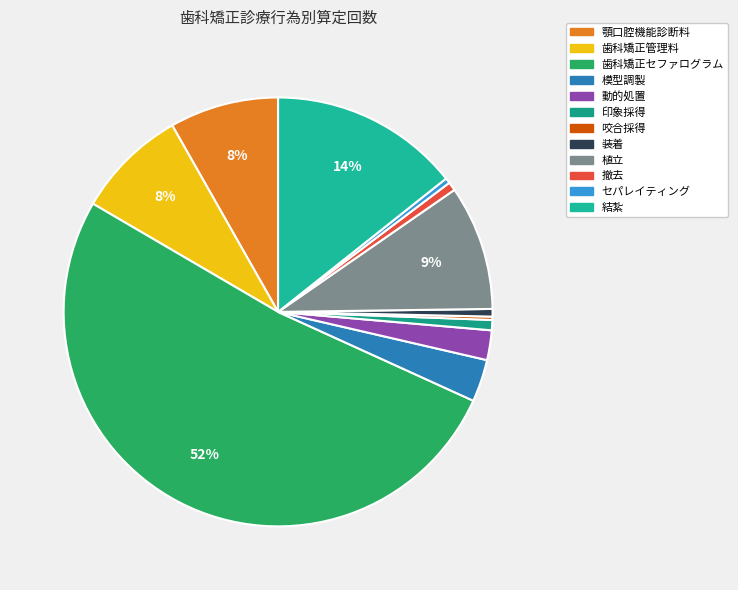

Which slice is the largest?

歯科矯正セファログラム